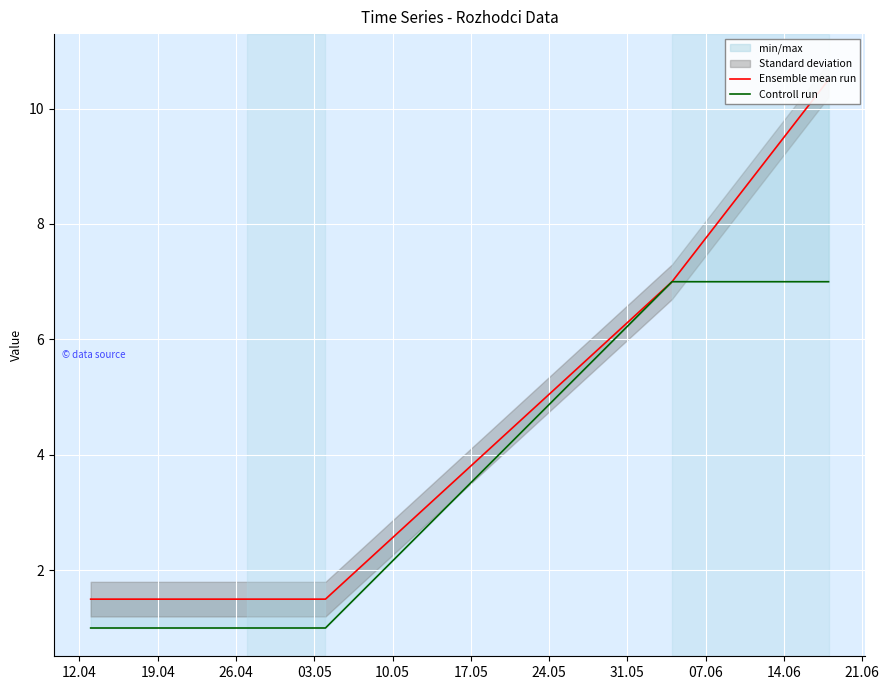

Which series changed the most between 12.04 and 19.04?

Ensemble mean run